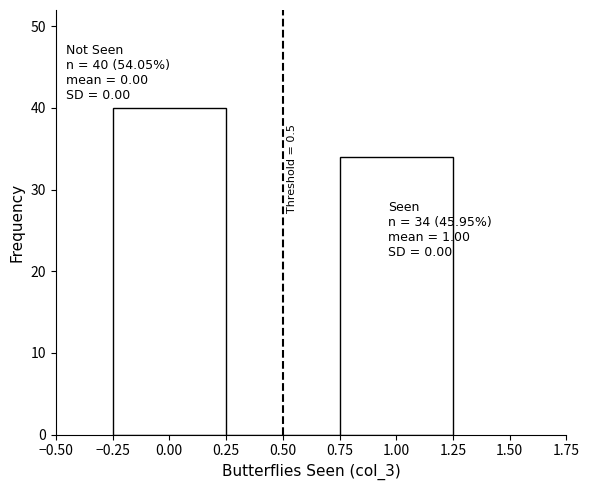

Over which range of the x-axis is the bar tallest?

-0.25 to 0.25